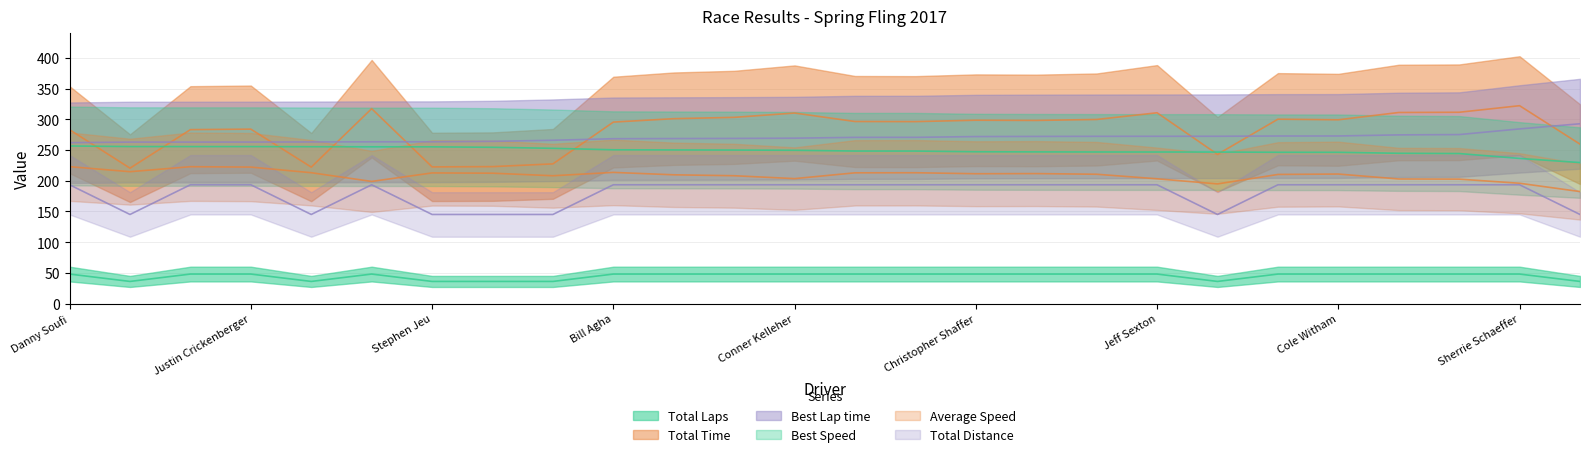

What is the smallest value displayed?

36.0